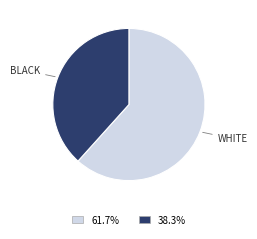

Is there any slice that represents more than half of the pie?

Yes